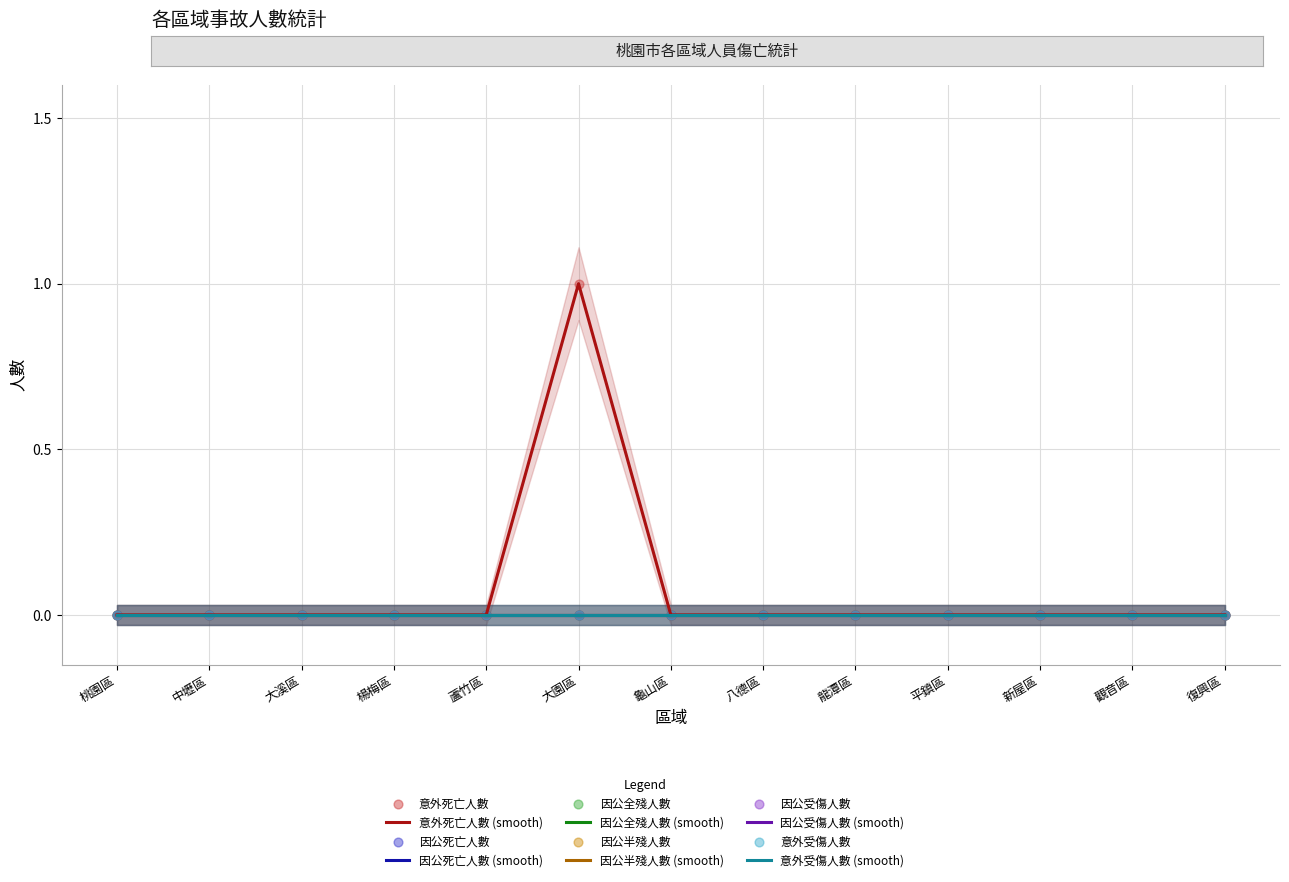

Which series has the widest spread of Y values?

意外死亡人數